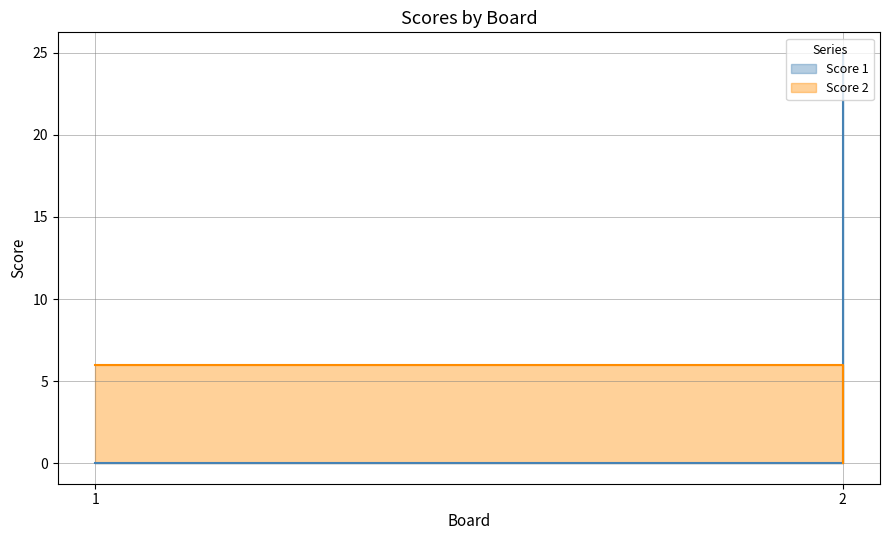

Reading left to right, list all the values displayed in this chart.

Score 1: 1=0	2=25
Score 2: 1=6	2=0